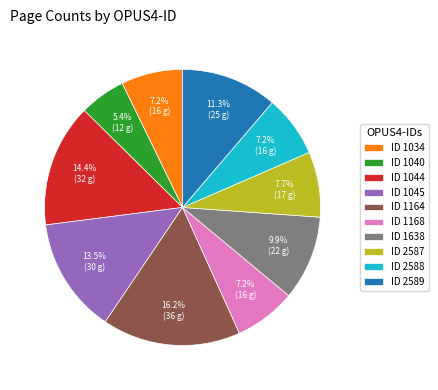

Is there any slice that represents more than half of the pie?

No